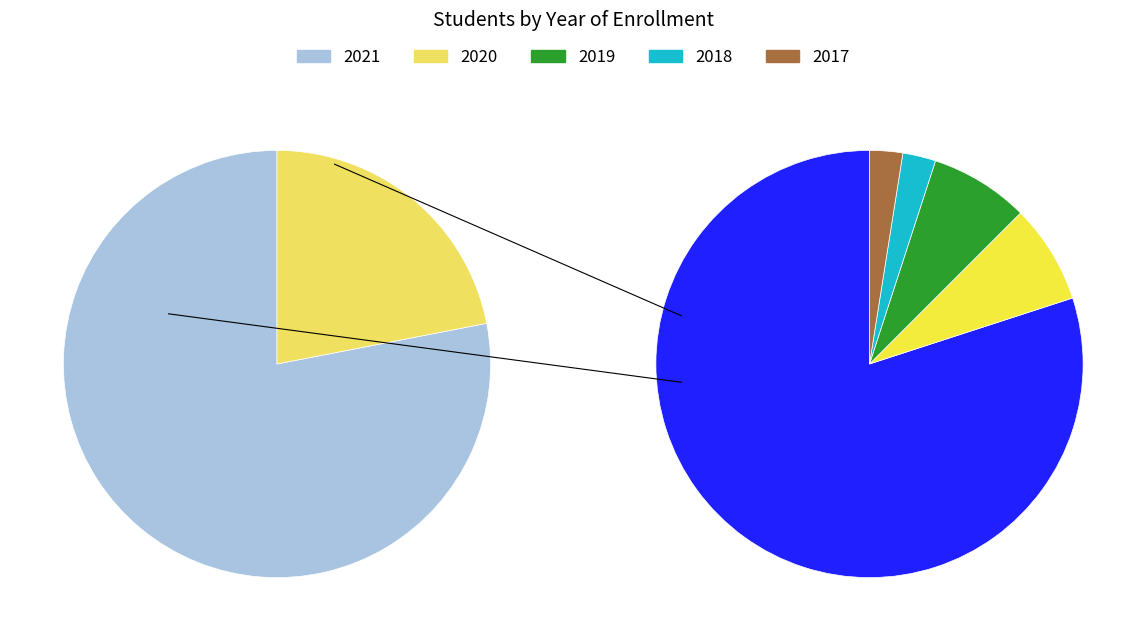

Which category has the biggest portion of the pie?

2021